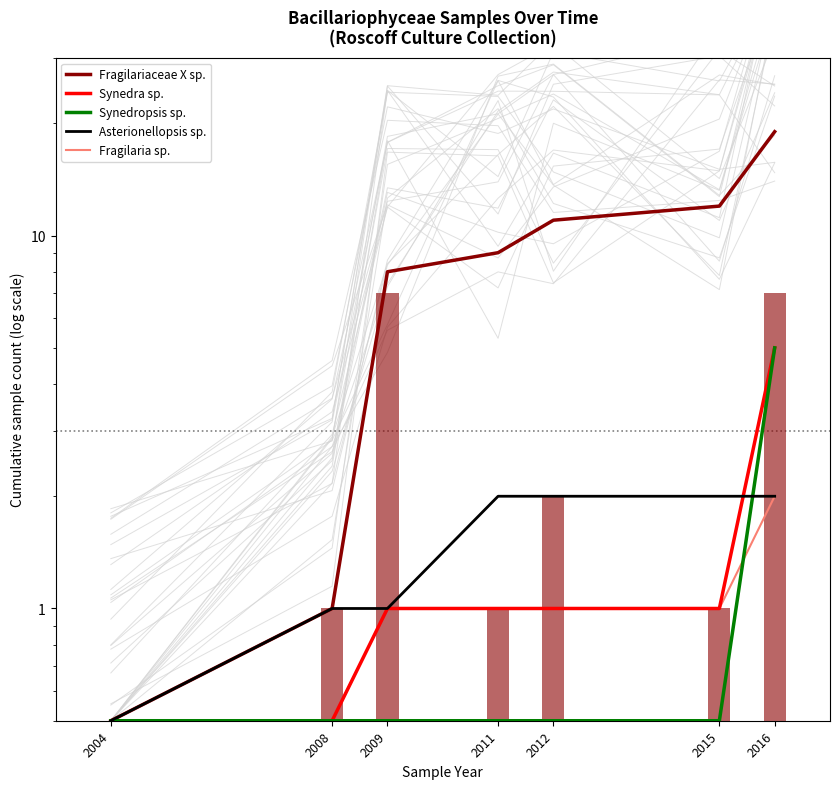

Reading right to left, extract all data points from this chart.

Fragilariaceae X sp.: 2016=19.0	2015=12.0	2012=11.0	2011=9.0	2009=8.0	2008=1.0	2004=0.5
Synedra sp.: 2016=5.0	2015=1.0	2012=1.0	2011=1.0	2009=1.0	2008=0.5	2004=0.5
Synedropsis sp.: 2016=5.0	2015=0.5	2012=0.5	2011=0.5	2009=0.5	2008=0.5	2004=0.5
Asterionellopsis sp.: 2016=2.0	2015=2.0	2012=2.0	2011=2.0	2009=1.0	2008=1.0	2004=0.5
Fragilaria sp.: 2016=2.0	2015=1.0	2012=1.0	2011=1.0	2009=1.0	2008=0.5	2004=0.5